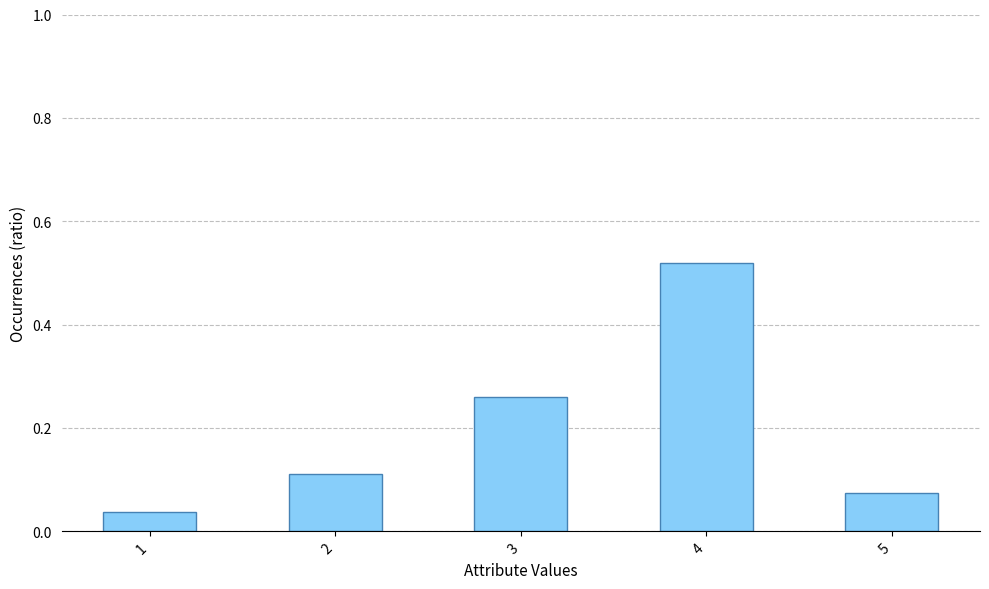

What is the average value?

0.2